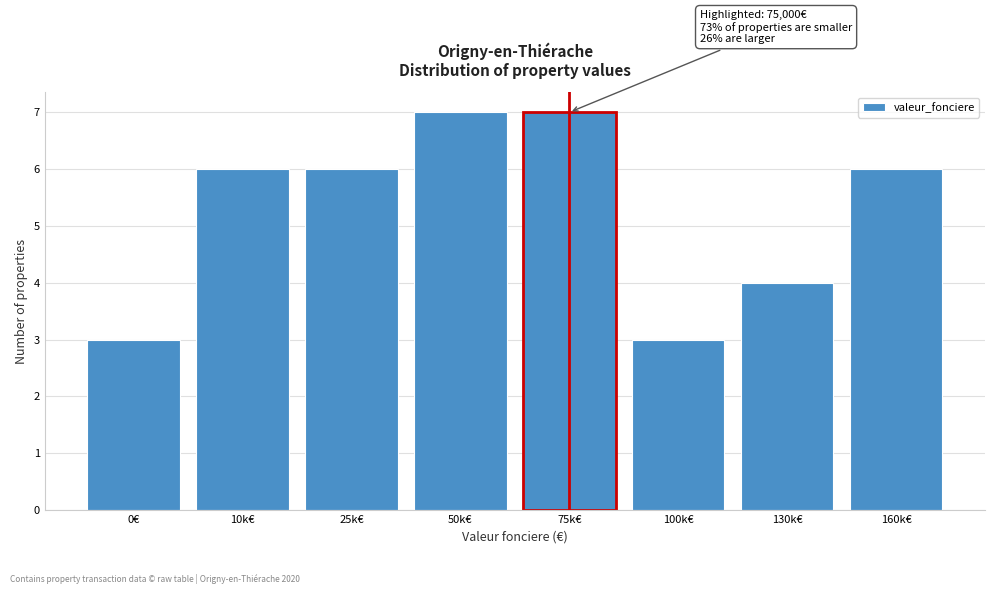

Reading right to left, transcribe all the data shown in this chart.

160k€=6	130k€=4	100k€=3	75k€=7	50k€=7	25k€=6	10k€=6	0€=3